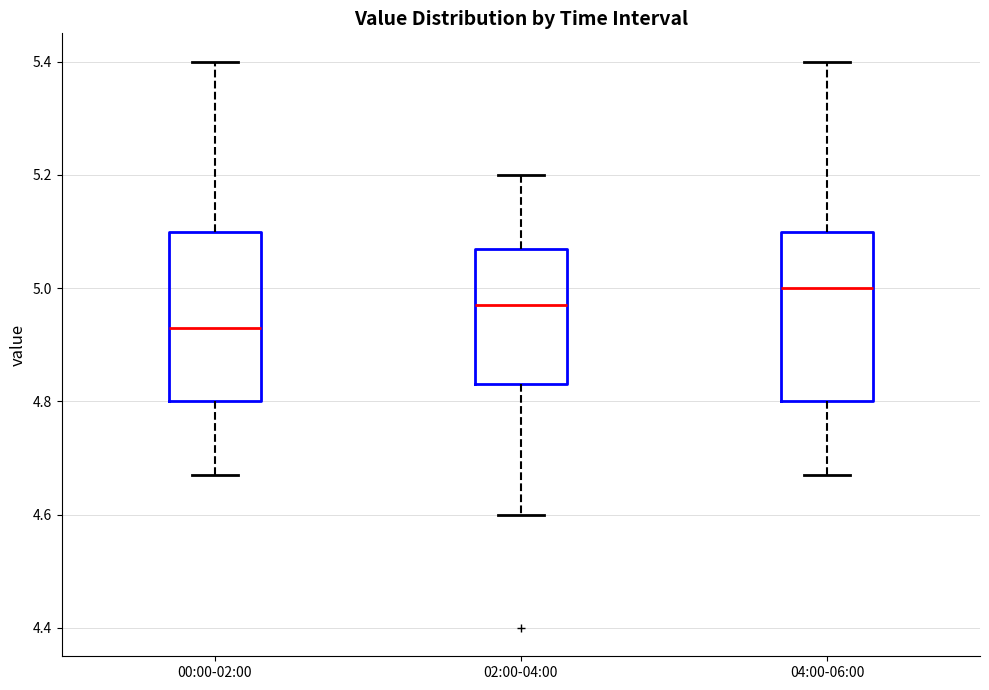

Which box has the highest median line?

04:00-06:00